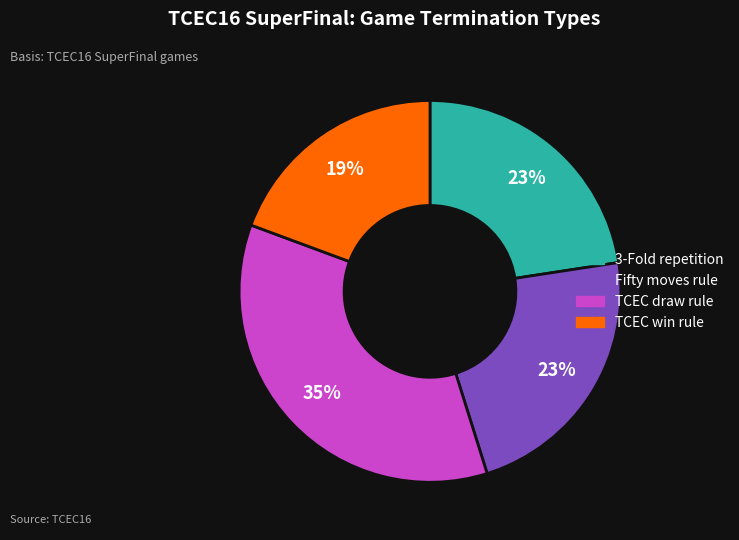

To the nearest percent, what percentage of the pie is 3-Fold repetition?

23%